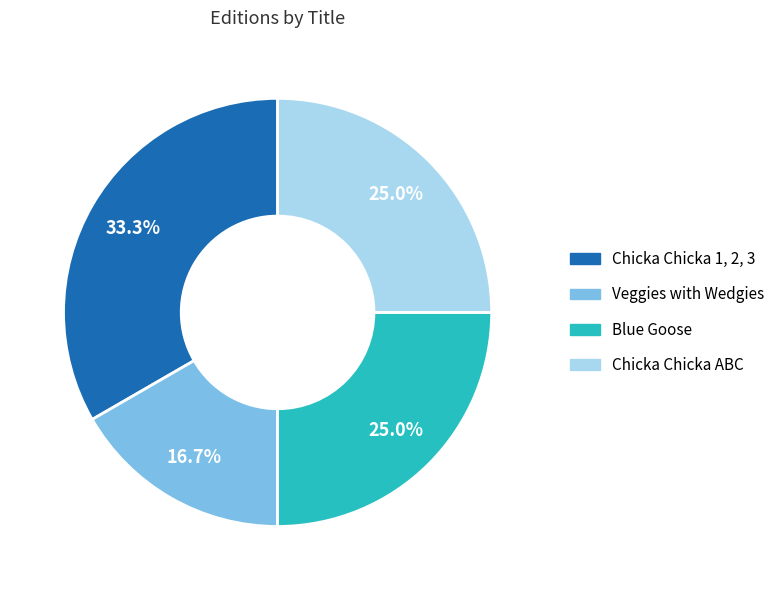

The Chicka Chicka ABC slice represents 14% of the pie. True or false?

False